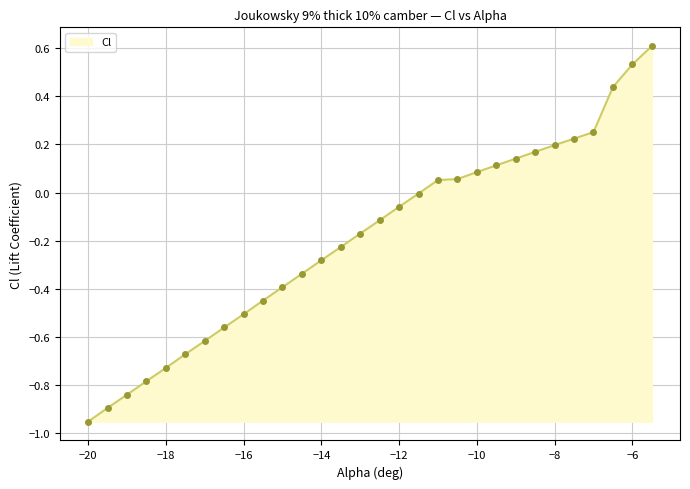

What is the maximum value shown in the chart?

0.6